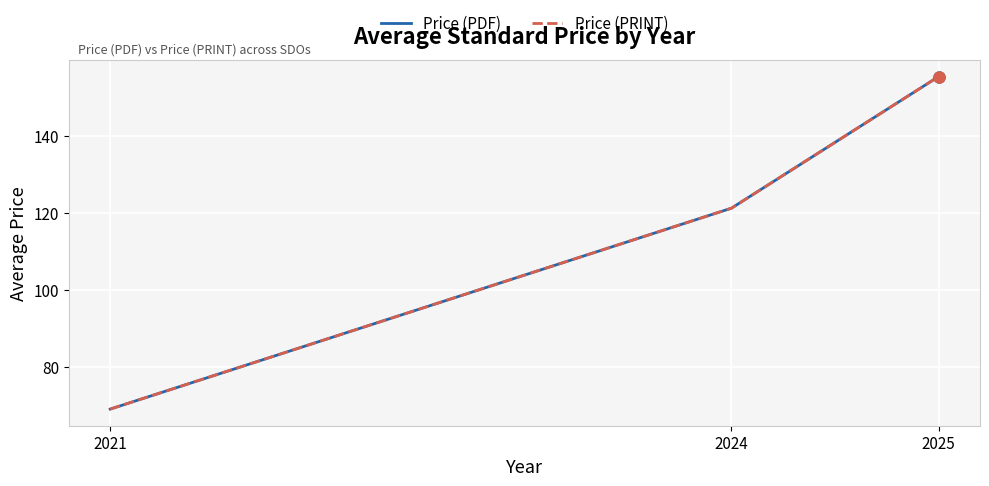

Is this an area chart (filled region under the line)?

No